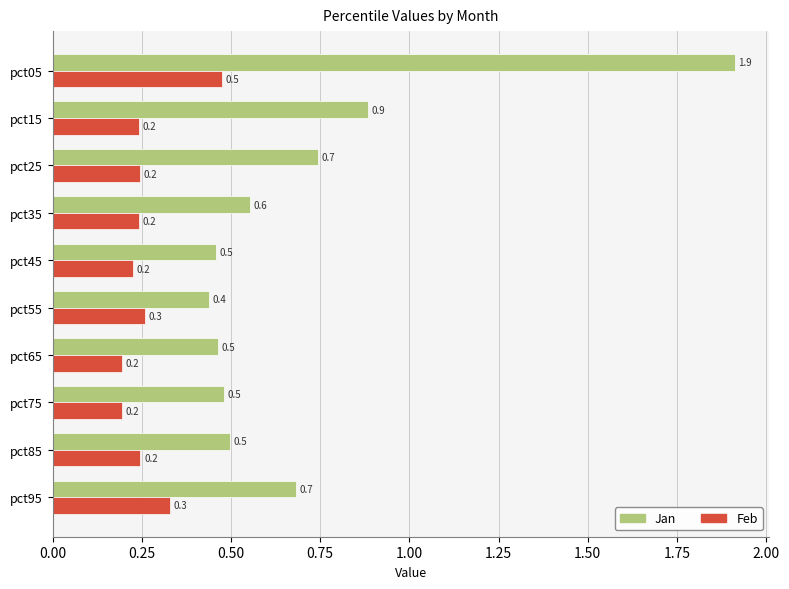

Count the number of data series in this chart.

2